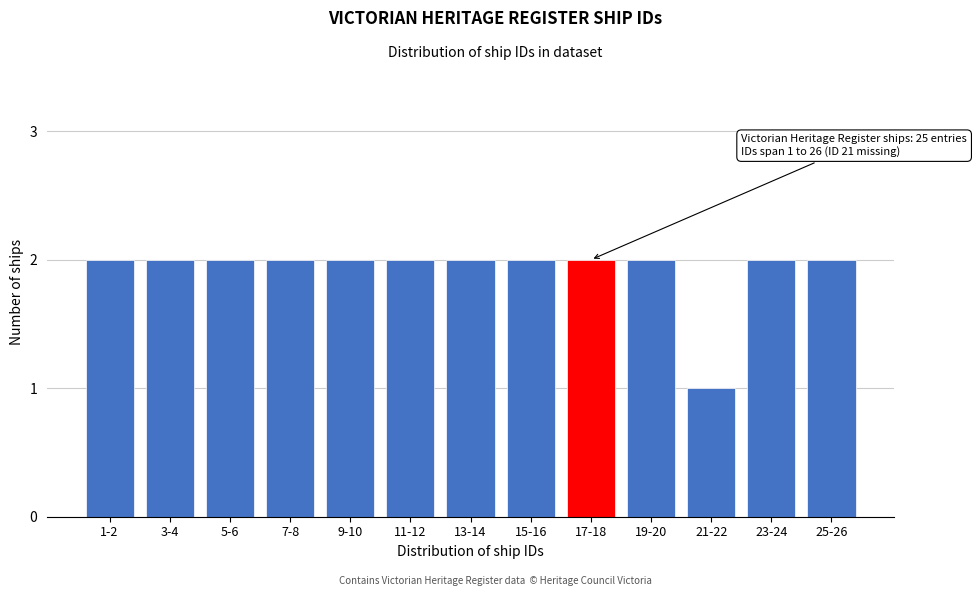

Reading right to left, transcribe all the data shown in this chart.

2	2	1	2	2	2	2	2	2	2	2	2	2